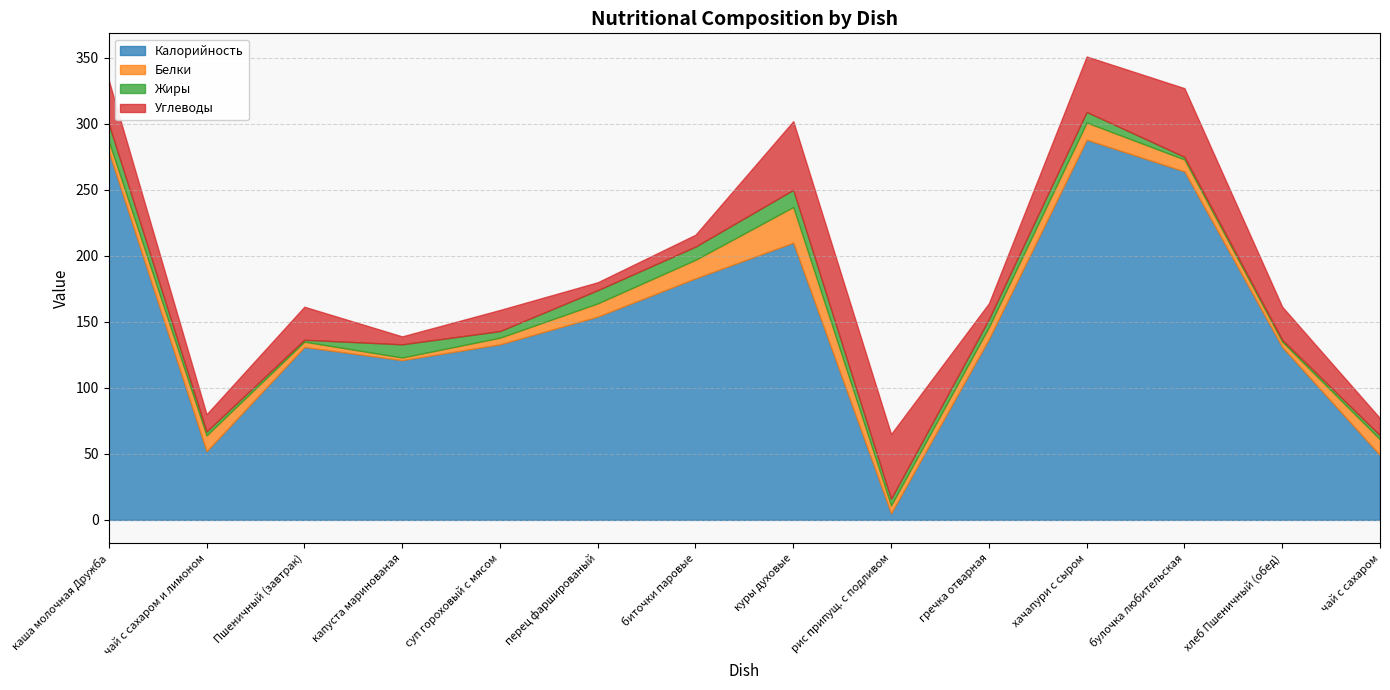

In Калорийность, how many points are higher than both neighbors (excluding endpoints)?

3